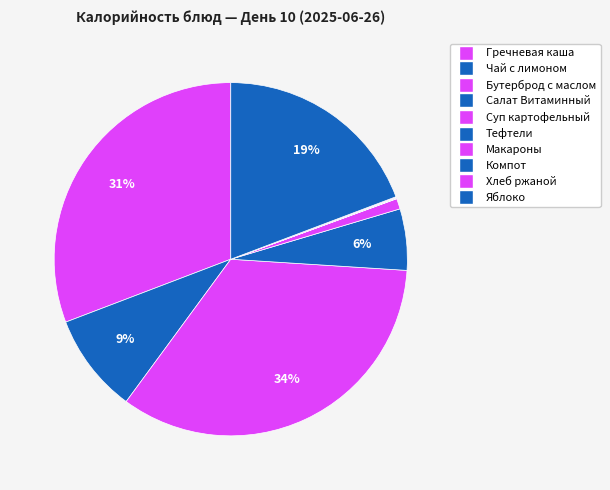

What is the smallest slice in the pie chart?

Тефтели